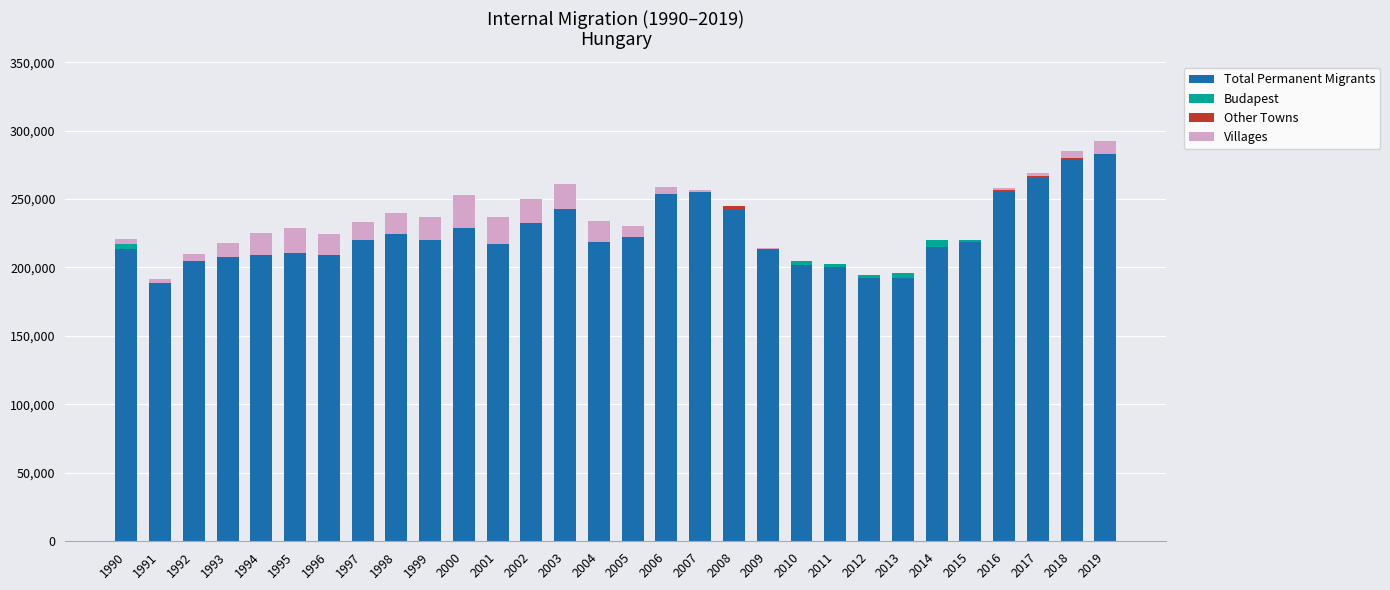

What is the maximum value for Total Permanent Migrants?

283096